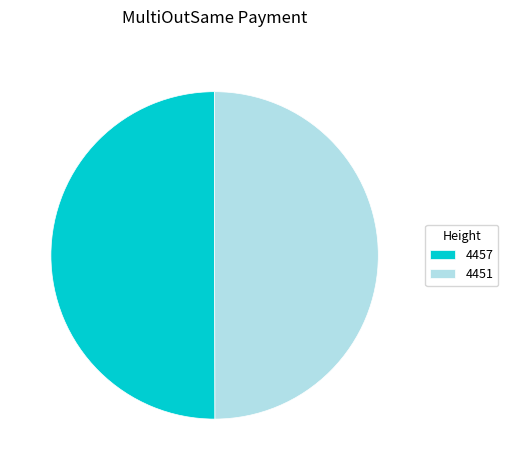

Is it true that 4451 is 50% of the pie?

True